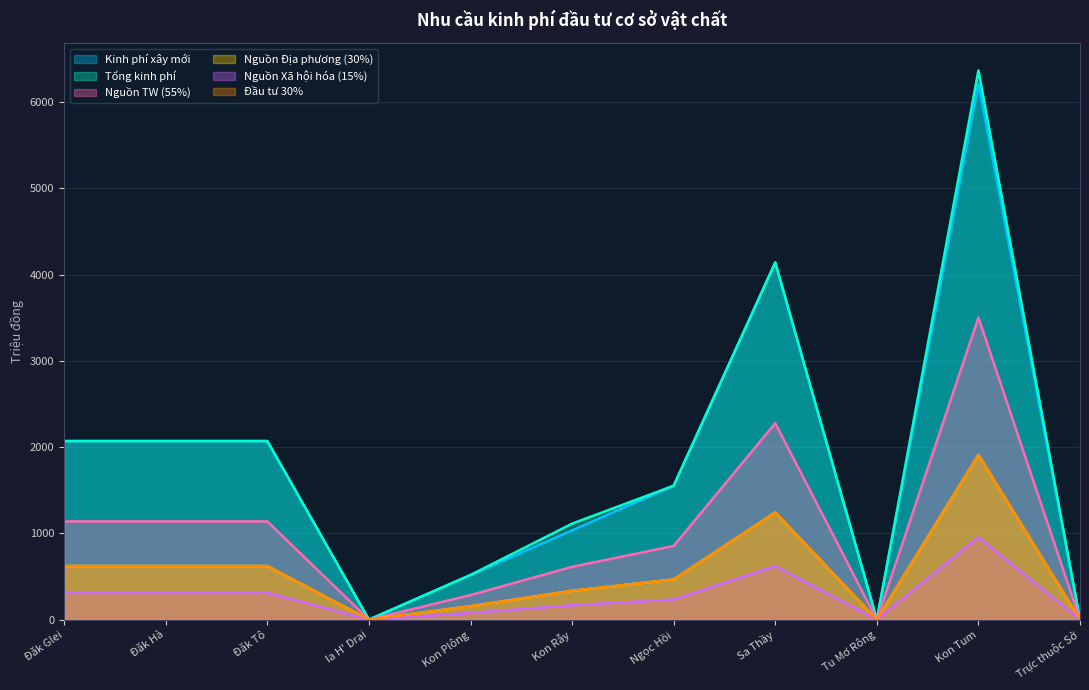

What is the sum of all Nguồn Địa phương (30%) values?

5970.6